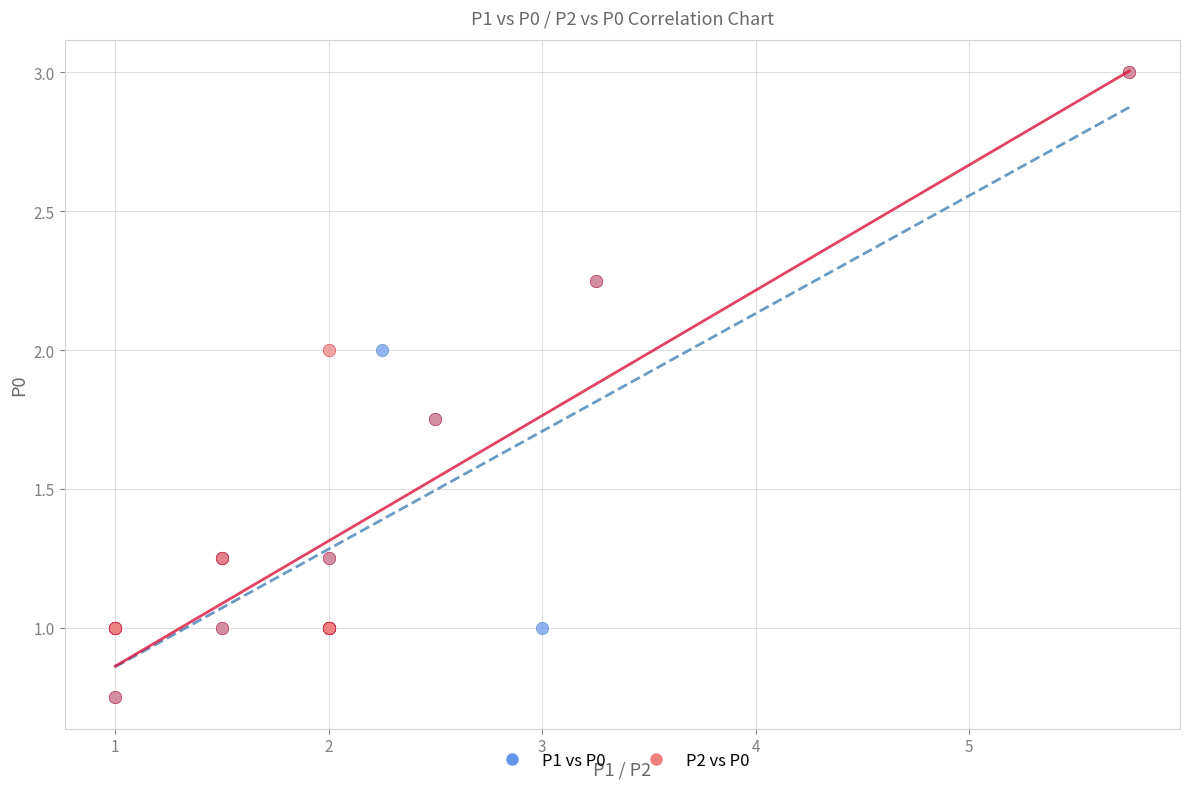

What are all the series names shown in the legend?

P1 vs P0, P2 vs P0